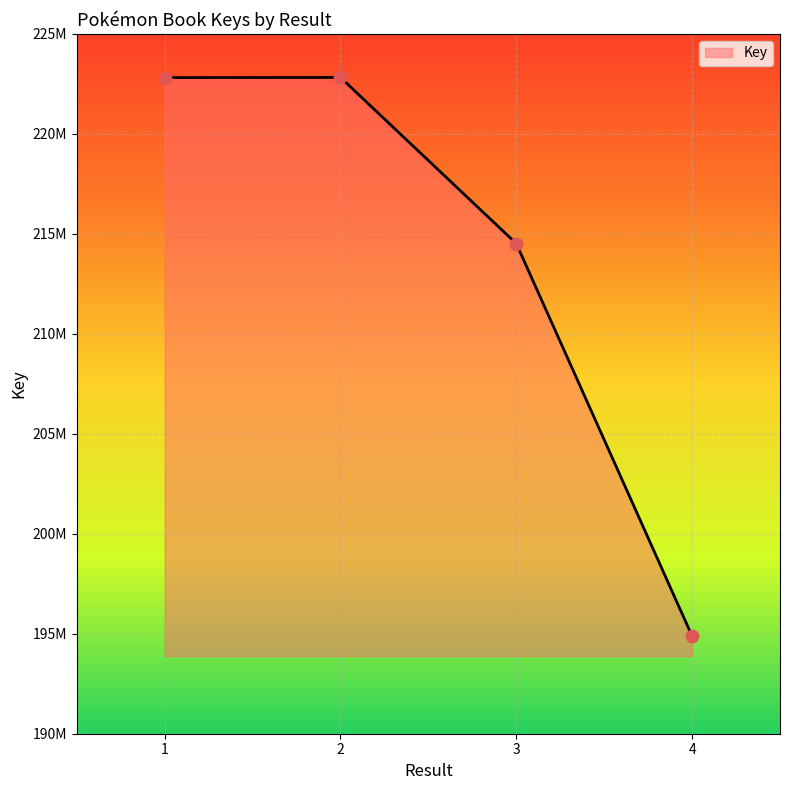

Is this an area chart (filled region under the line)?

Yes